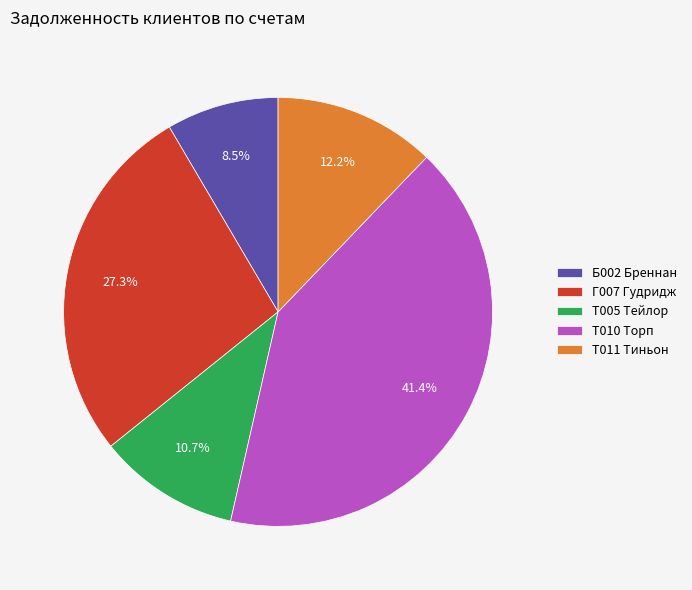

Count the number of slices in the pie.

5